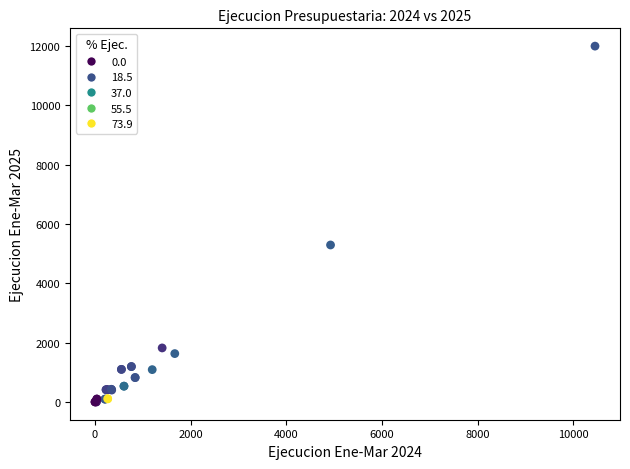

What Y value in the scatter plot is closest to 6001?

5294.5